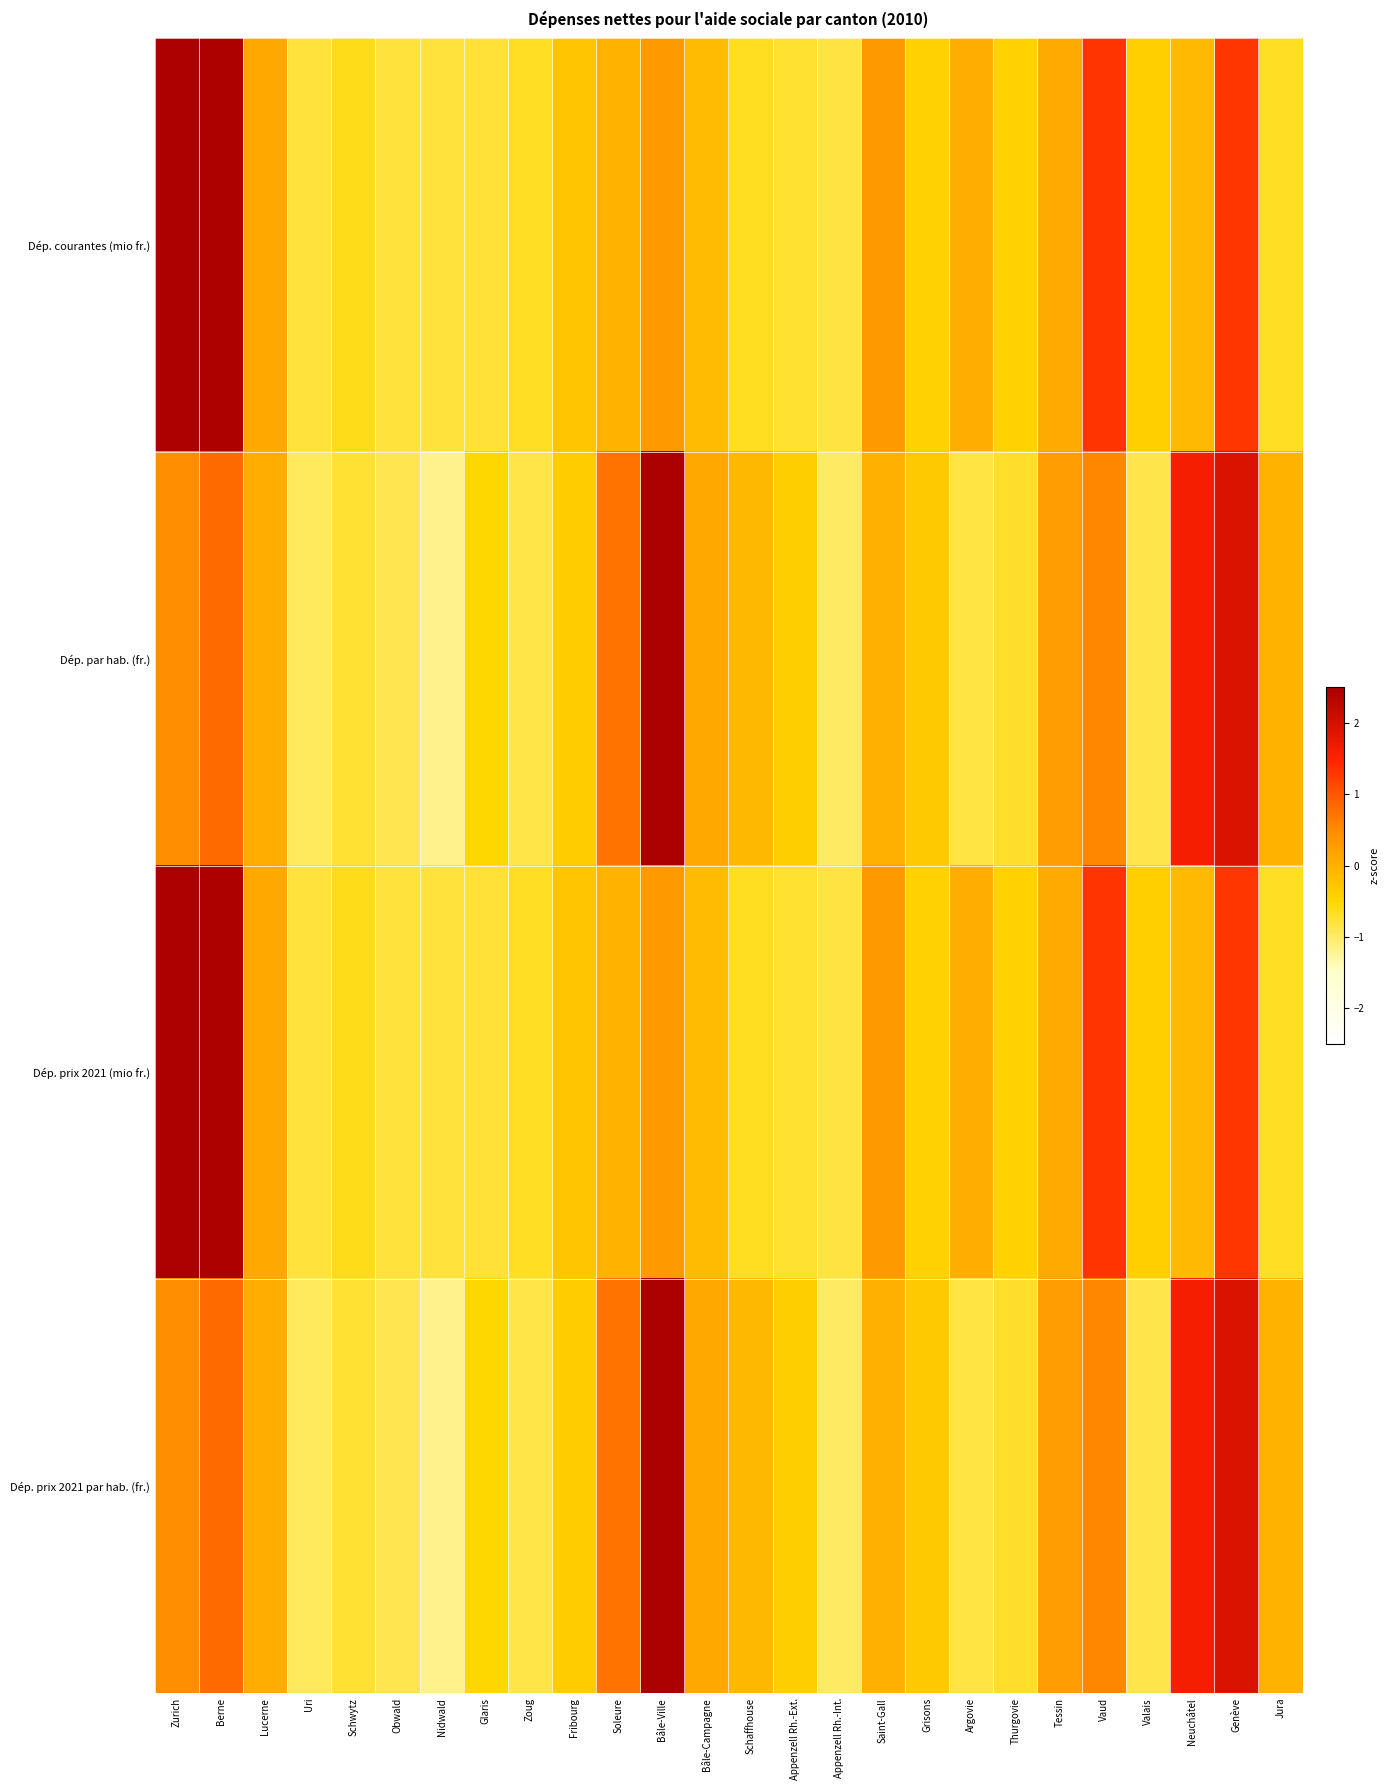

Reading left to right, transcribe all the data shown in this chart.

Dép. courantes (mio fr.): Zurich=3.2	Berne=2.4	Lucerne=0.1	Uri=-0.8	Schwytz=-0.6	Obwald=-0.8	Nidwald=-0.8	Glaris=-0.8	Zoug=-0.7	Fribourg=-0.3	Soleure=-0.0	Bâle-Ville=0.3	Bâle-Campagne=-0.1	Schaffhouse=-0.7	Appenzell Rh.-Ext.=-0.7	Appenzell Rh.-Int.=-0.8	Saint-Gall=0.3	Grisons=-0.4	Argovie=0.0	Thurgovie=-0.4	Tessin=0.1	Vaud=1.3	Valais=-0.4	Neuchâtel=-0.1	Genève=1.3	Jura=-0.7
Dép. par hab. (fr.): Zurich=0.5	Berne=0.8	Lucerne=0.1	Uri=-1.0	Schwytz=-0.8	Obwald=-0.9	Nidwald=-1.2	Glaris=-0.5	Zoug=-0.8	Fribourg=-0.4	Soleure=0.7	Bâle-Ville=3.2	Bâle-Campagne=0.1	Schaffhouse=-0.1	Appenzell Rh.-Ext.=-0.4	Appenzell Rh.-Int.=-1.0	Saint-Gall=0.0	Grisons=-0.3	Argovie=-0.8	Thurgovie=-0.7	Tessin=0.3	Vaud=0.5	Valais=-0.9	Neuchâtel=1.6	Genève=1.9	Jura=-0.0
Dép. prix 2021 (mio fr.): Zurich=3.2	Berne=2.4	Lucerne=0.1	Uri=-0.8	Schwytz=-0.6	Obwald=-0.8	Nidwald=-0.8	Glaris=-0.8	Zoug=-0.7	Fribourg=-0.3	Soleure=-0.0	Bâle-Ville=0.3	Bâle-Campagne=-0.1	Schaffhouse=-0.7	Appenzell Rh.-Ext.=-0.7	Appenzell Rh.-Int.=-0.8	Saint-Gall=0.3	Grisons=-0.4	Argovie=0.0	Thurgovie=-0.4	Tessin=0.1	Vaud=1.3	Valais=-0.4	Neuchâtel=-0.1	Genève=1.3	Jura=-0.7
Dép. prix 2021 par hab. (fr.): Zurich=0.5	Berne=0.8	Lucerne=0.1	Uri=-1.0	Schwytz=-0.8	Obwald=-0.9	Nidwald=-1.2	Glaris=-0.5	Zoug=-0.8	Fribourg=-0.4	Soleure=0.7	Bâle-Ville=3.2	Bâle-Campagne=0.1	Schaffhouse=-0.1	Appenzell Rh.-Ext.=-0.4	Appenzell Rh.-Int.=-1.0	Saint-Gall=0.0	Grisons=-0.3	Argovie=-0.8	Thurgovie=-0.7	Tessin=0.3	Vaud=0.5	Valais=-0.9	Neuchâtel=1.6	Genève=1.9	Jura=-0.0